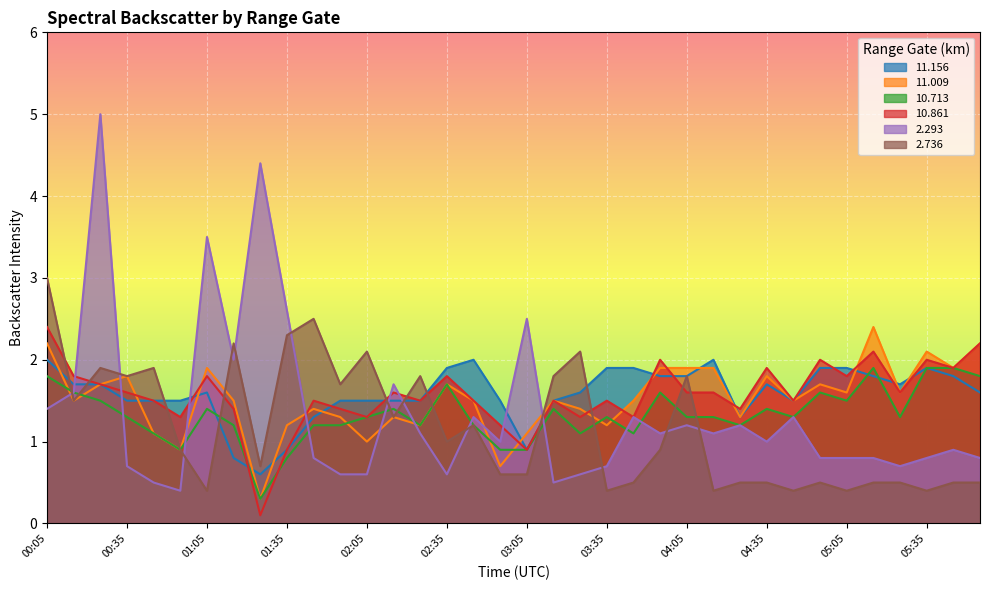

What is the label of the 29th point from the right?

01:15